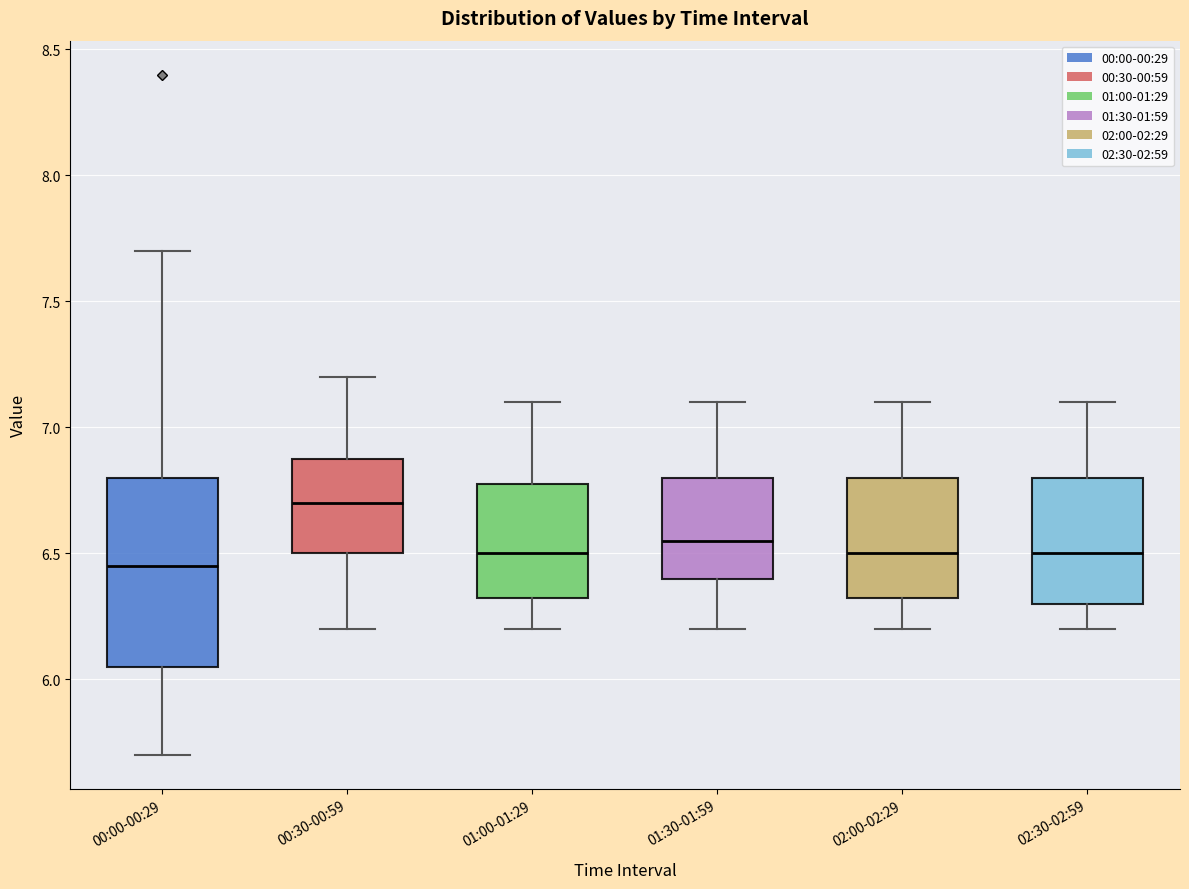

Comparing the boxes themselves (not the whiskers), which one is the tallest?

00:00-00:29